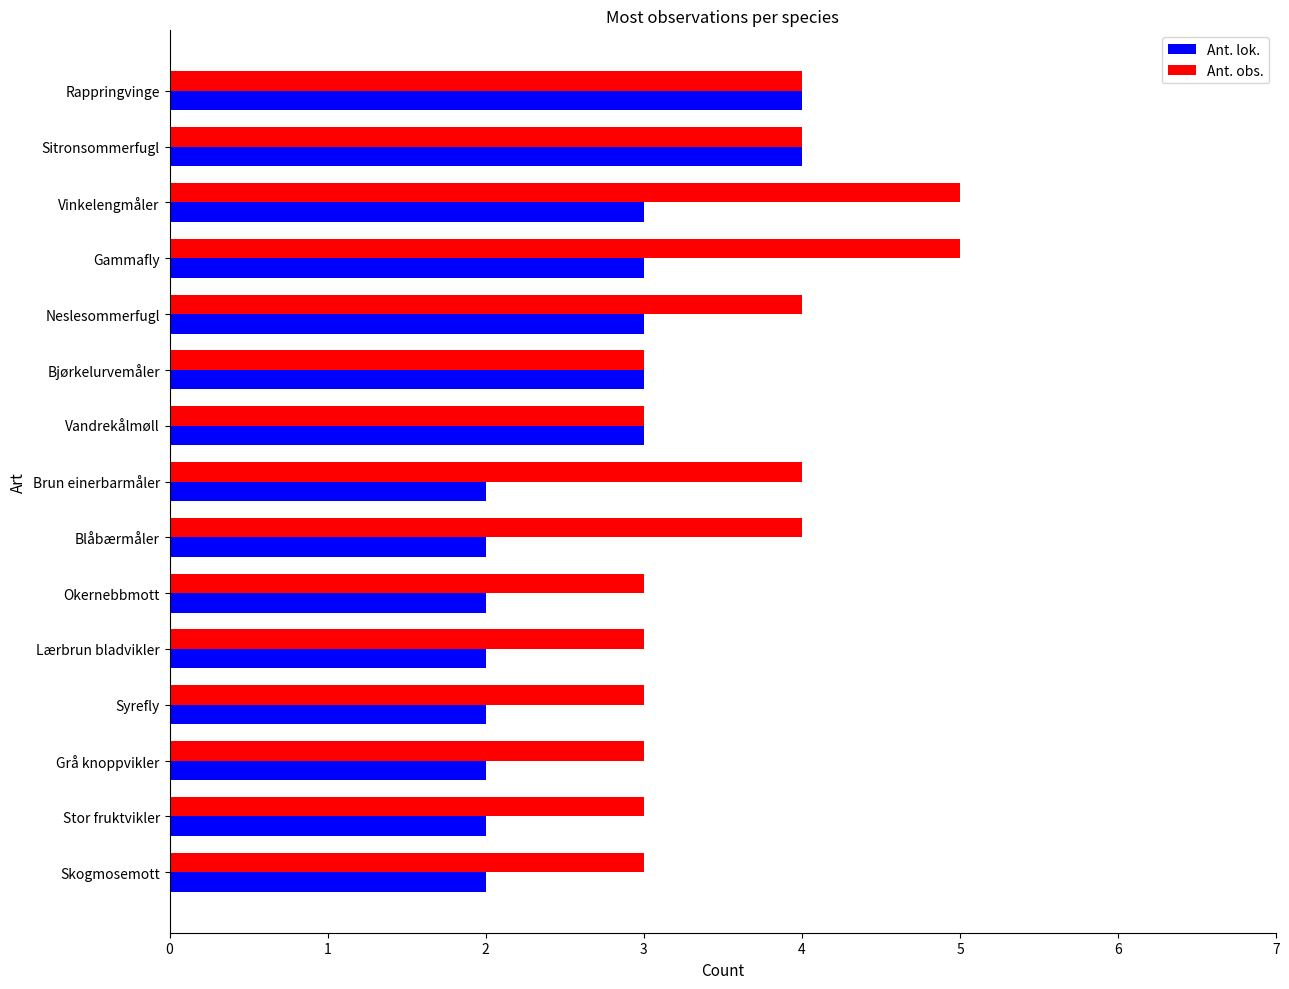

What is the sum of all Ant. lok. values?

39